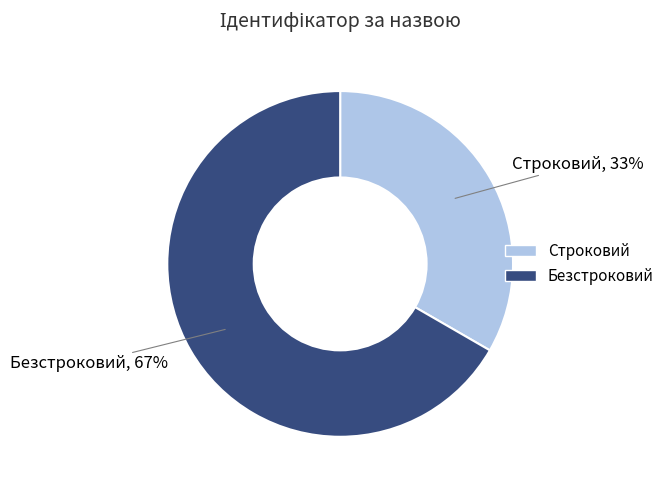

Rank the categories by value from highest to lowest.

Безстроковий, Строковий